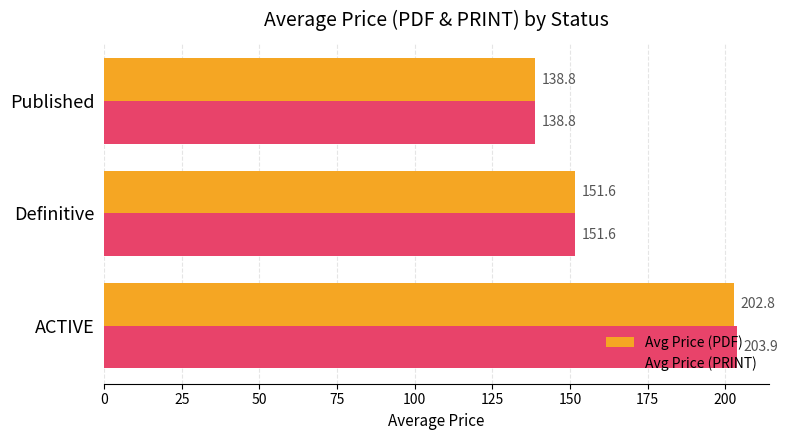

What is the approximate value of Avg Price (PDF) at Published?

138.8